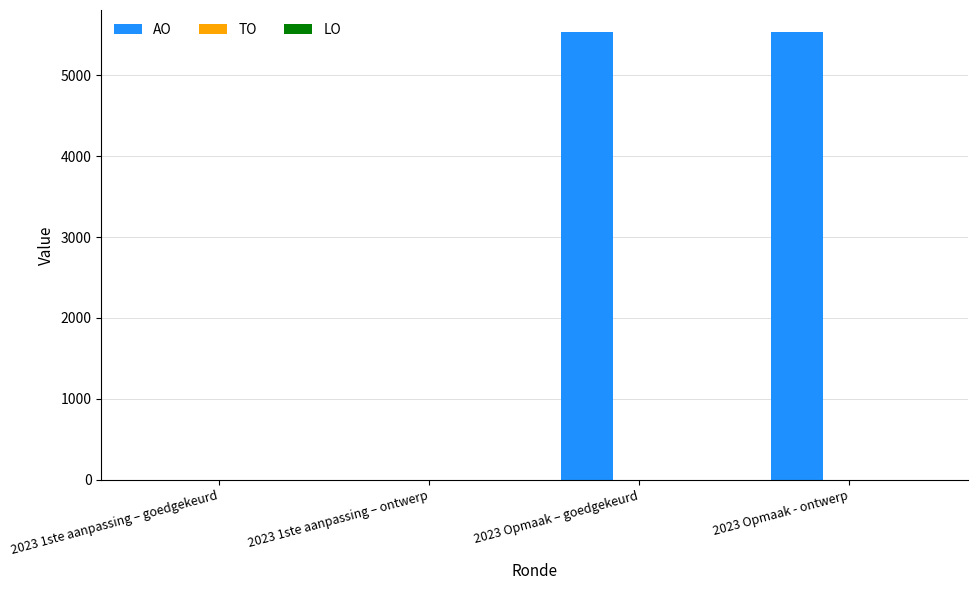

What is the maximum value shown in the chart?

5527